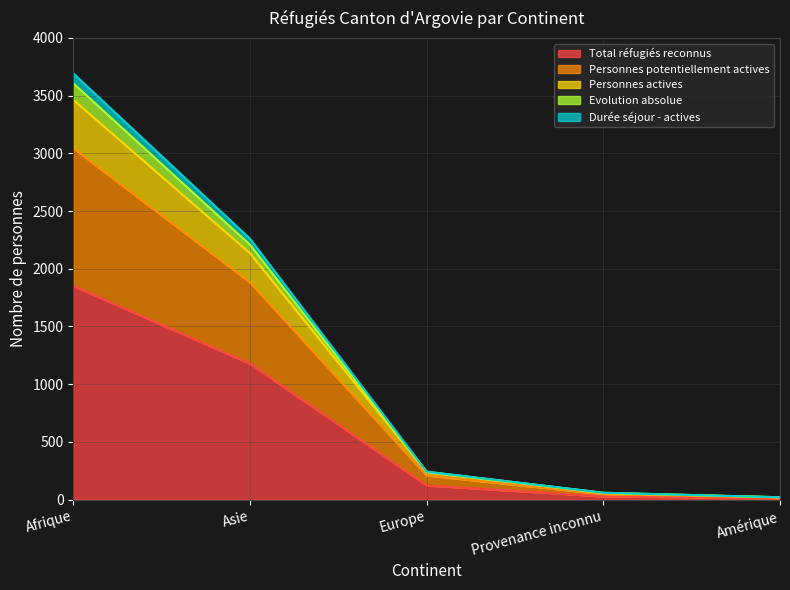

True or false: Evolution absolue has more than 0 interior local peaks.

False